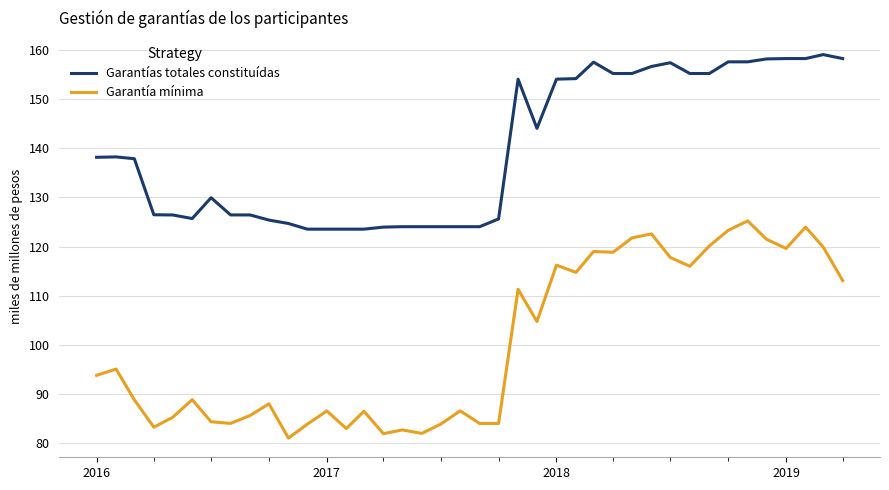

True or false: Garantía mínima and Garantías totales constituídas cross at least once.

False